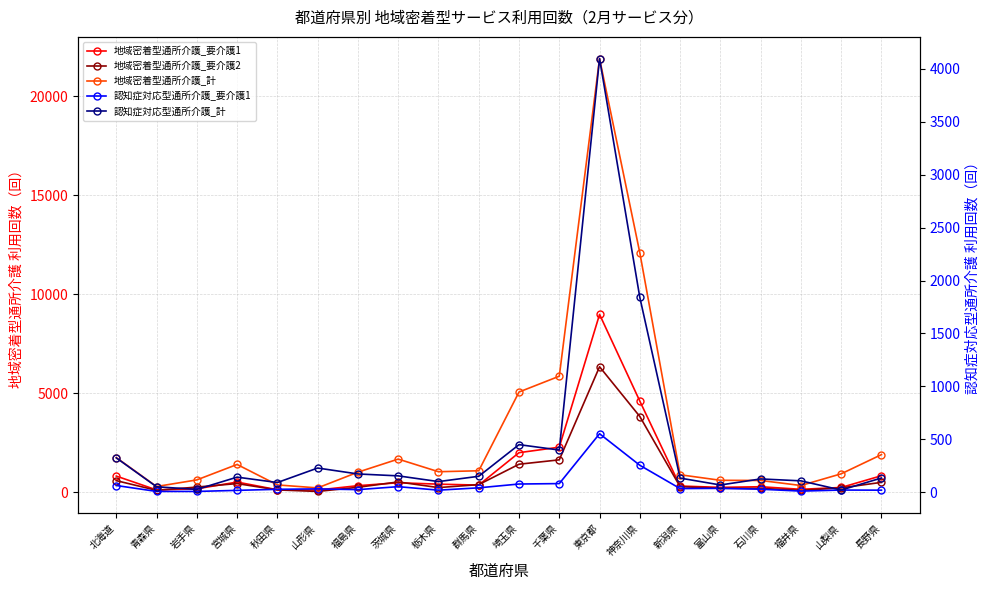

Which category has the highest value in the 認知症対応型通所介護_要介護1 series?

東京都